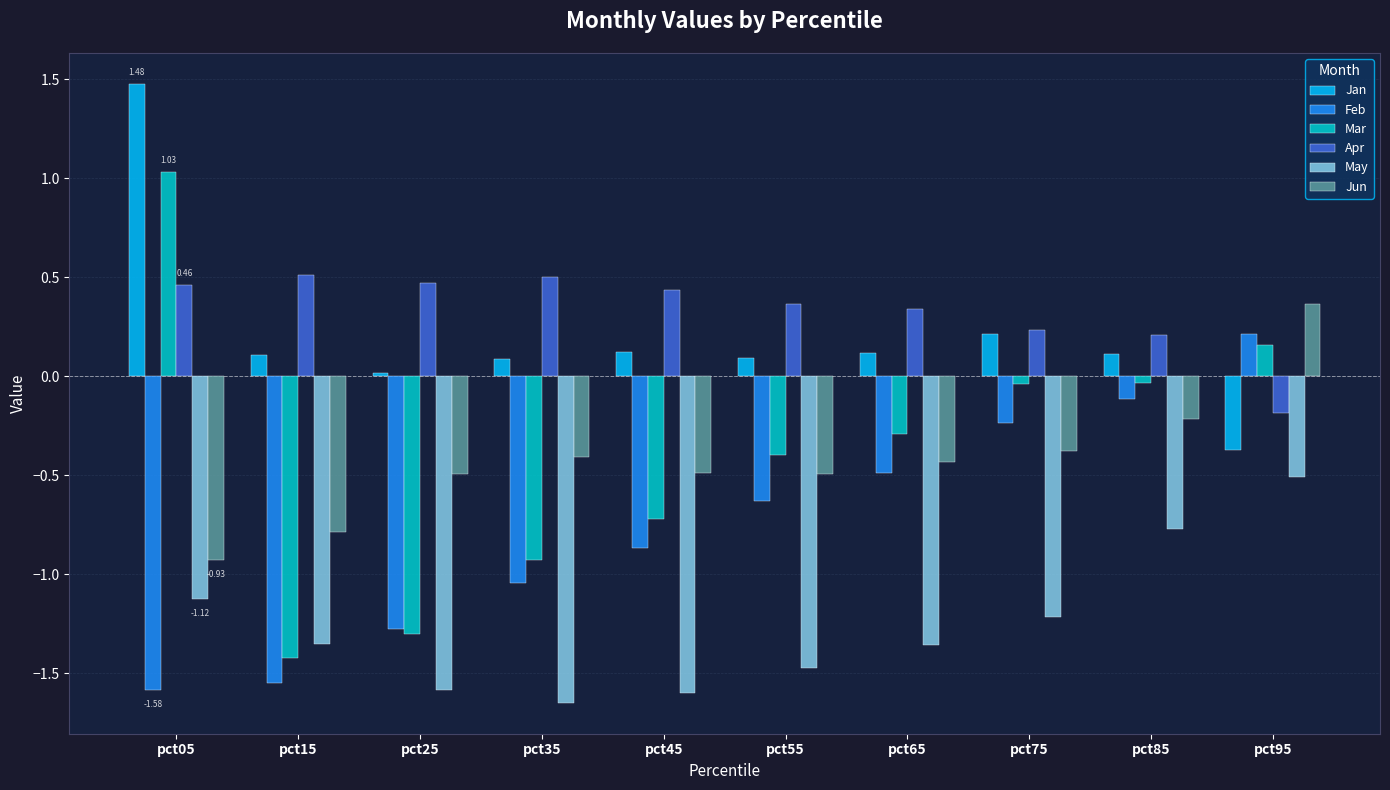

What is the difference between the maximum and minimum values in the Feb series?

1.8